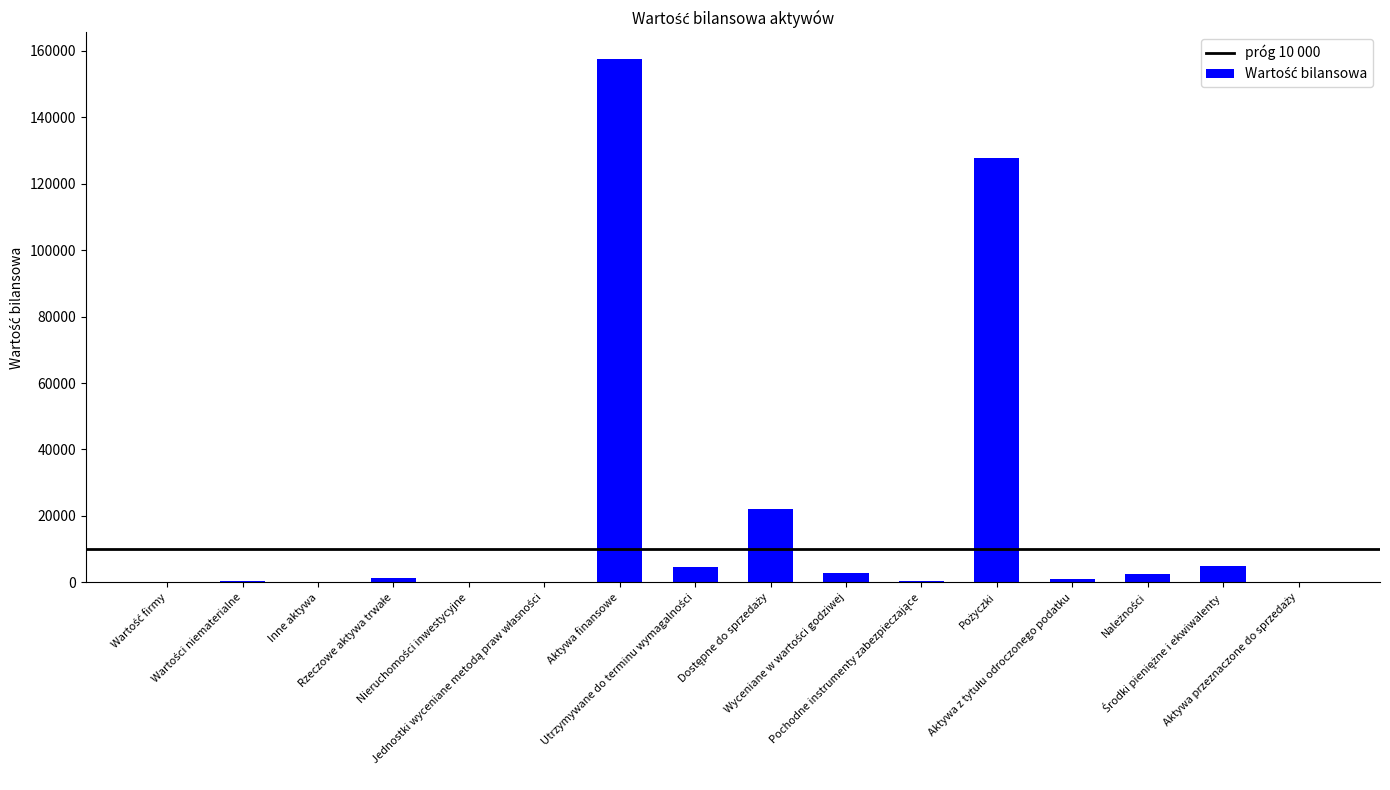

What is the sum of all values?

326080